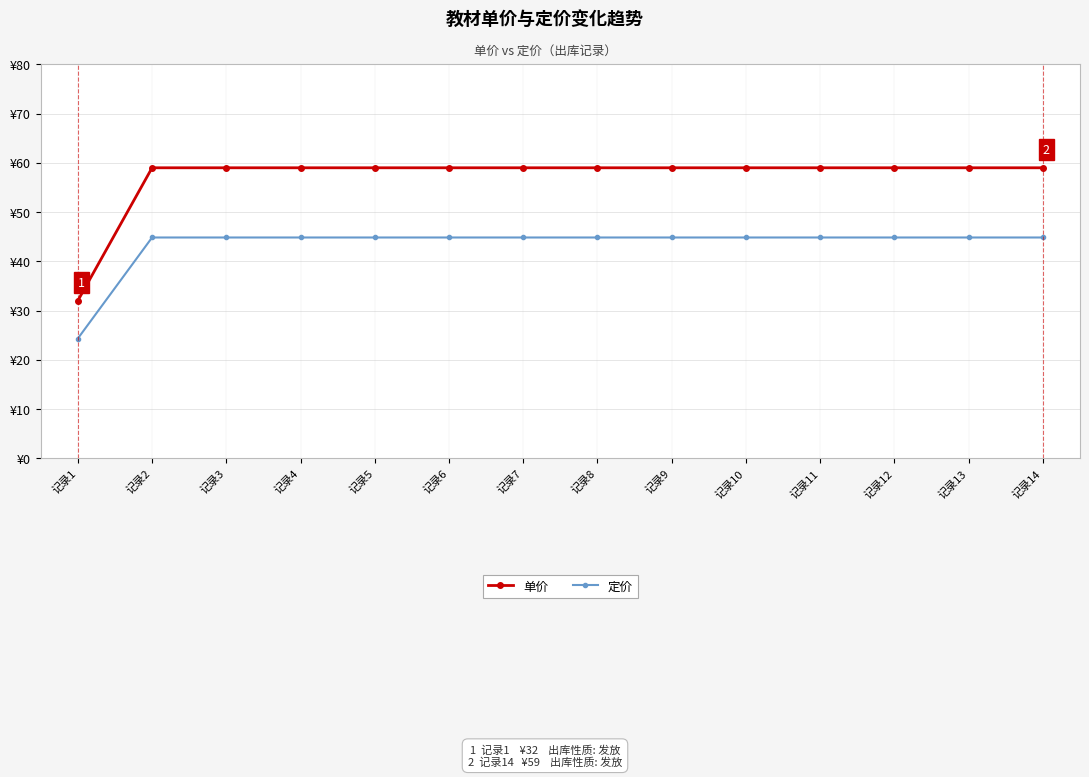

Reading left to right, transcribe all the data shown in this chart.

单价: 记录1=32.0	记录2=59.0	记录3=59.0	记录4=59.0	记录5=59.0	记录6=59.0	记录7=59.0	记录8=59.0	记录9=59.0	记录10=59.0	记录11=59.0	记录12=59.0	记录13=59.0	记录14=59.0
定价: 记录1=24.3	记录2=44.8	记录3=44.8	记录4=44.8	记录5=44.8	记录6=44.8	记录7=44.8	记录8=44.8	记录9=44.8	记录10=44.8	记录11=44.8	记录12=44.8	记录13=44.8	记录14=44.8